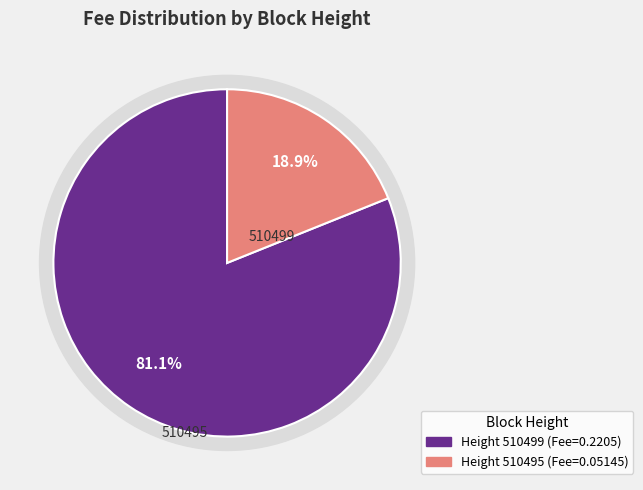

To the nearest percent, what is the difference between the largest and smallest slice percentages?

62%